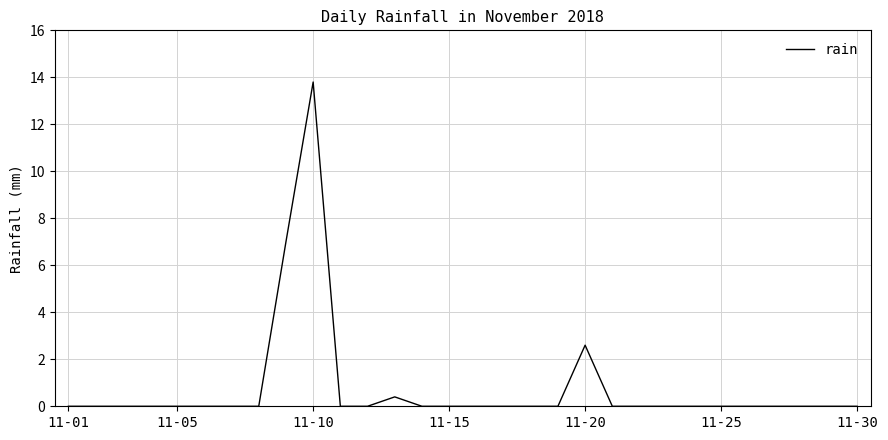

What is the maximum value shown in the chart?

13.8